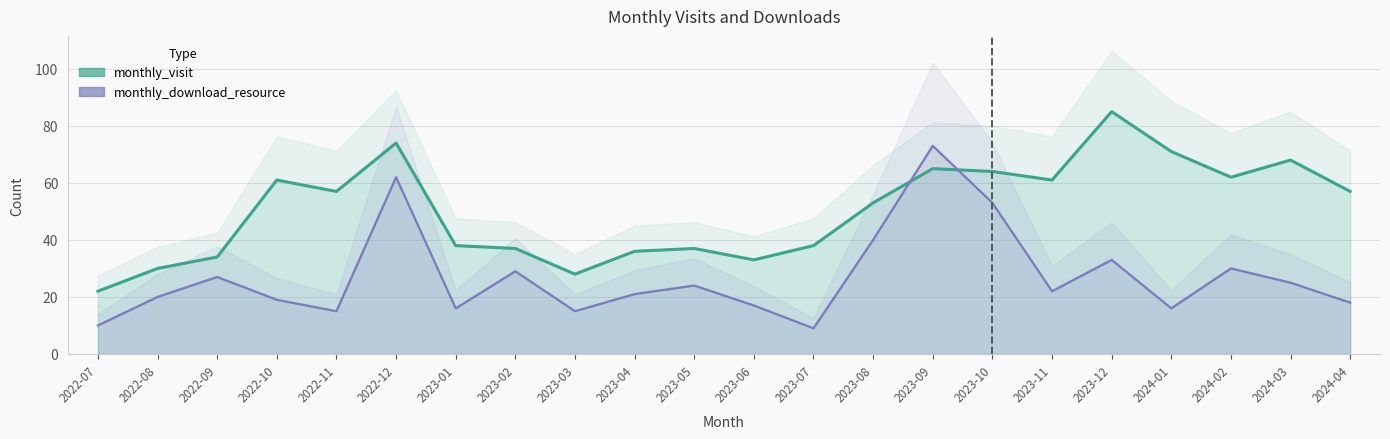

Which category has the highest value in the monthly_visit series?

2023-12